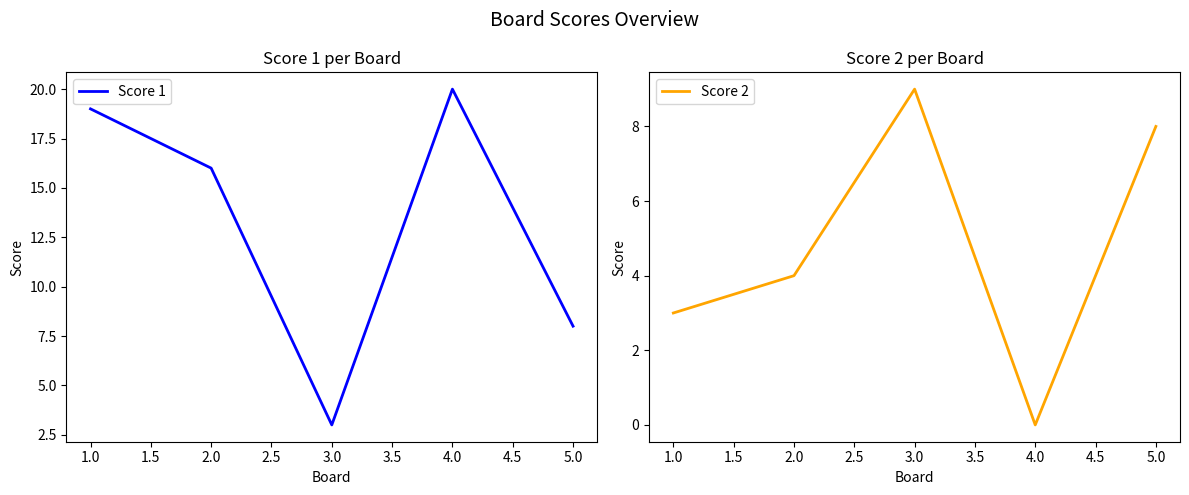

What is the sum of all Score 2 values?

24